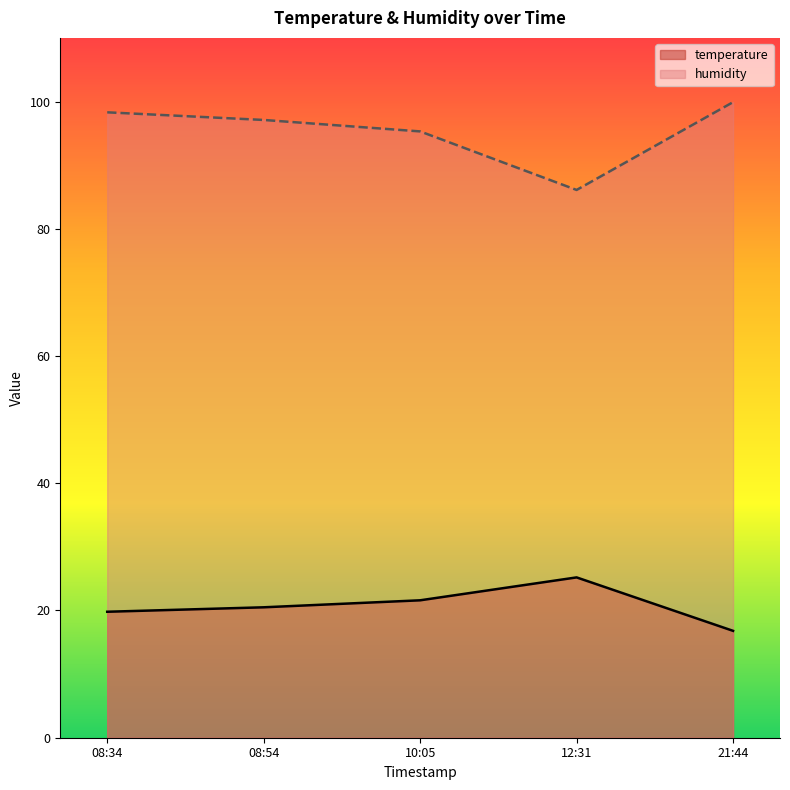

What is the minimum value shown in the chart?

16.8